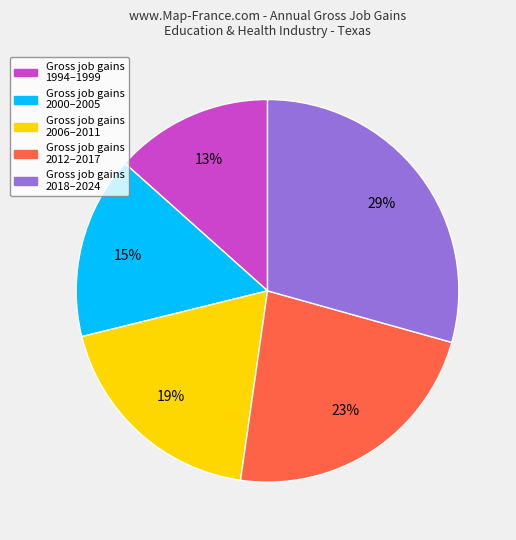

Do Gross job gains 2000–2005 and Gross job gains 2012–2017 together represent more than half of the pie?

No